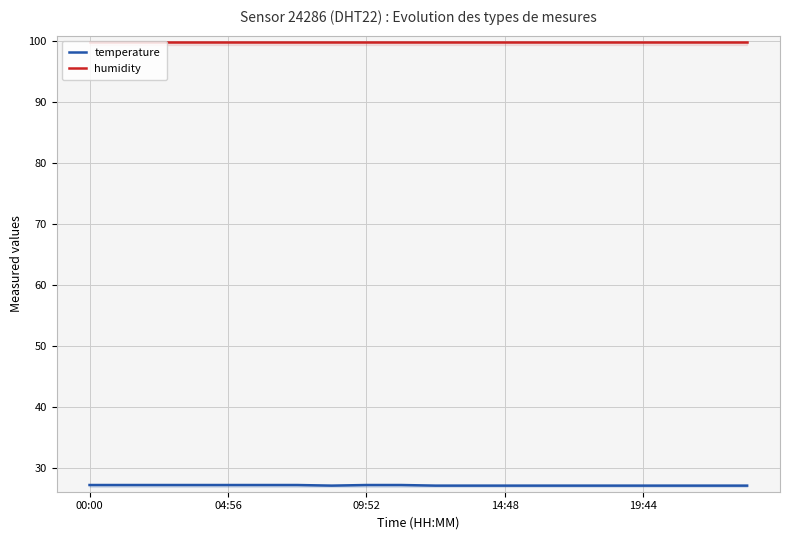

List the series in order of their overall mean, lowest first.

temperature, humidity